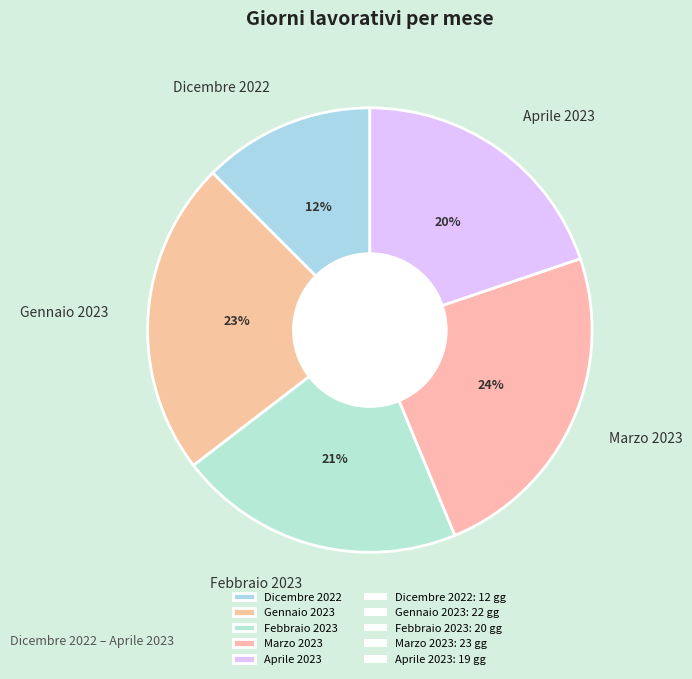

Combined, do Febbraio 2023 and Marzo 2023 account for over 50%?

No